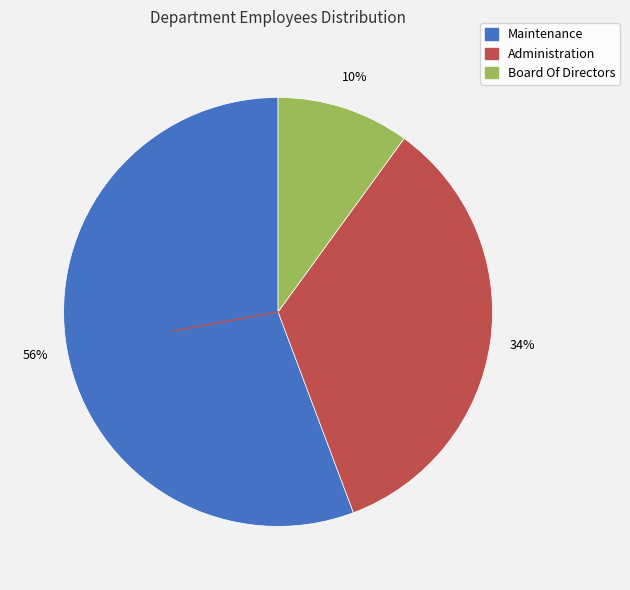

Is the sum of Maintenance and Board Of Directors greater than half?

Yes